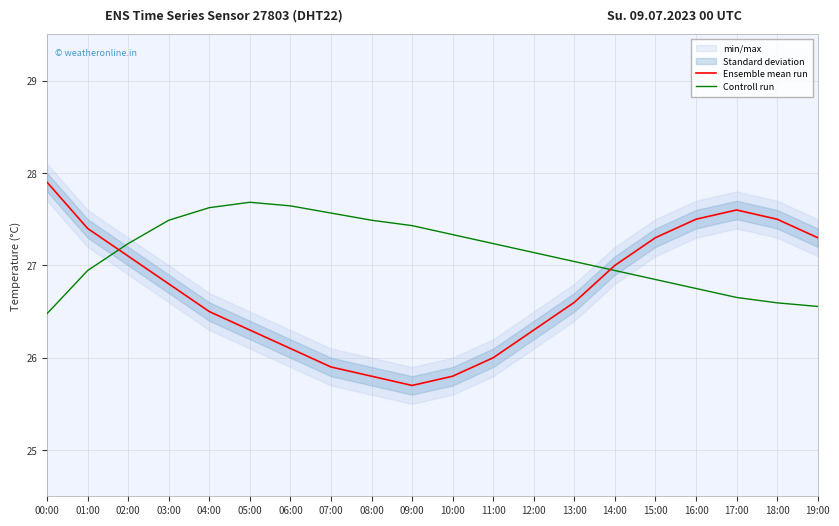

At which category is the sum across all series the highest?

00:00